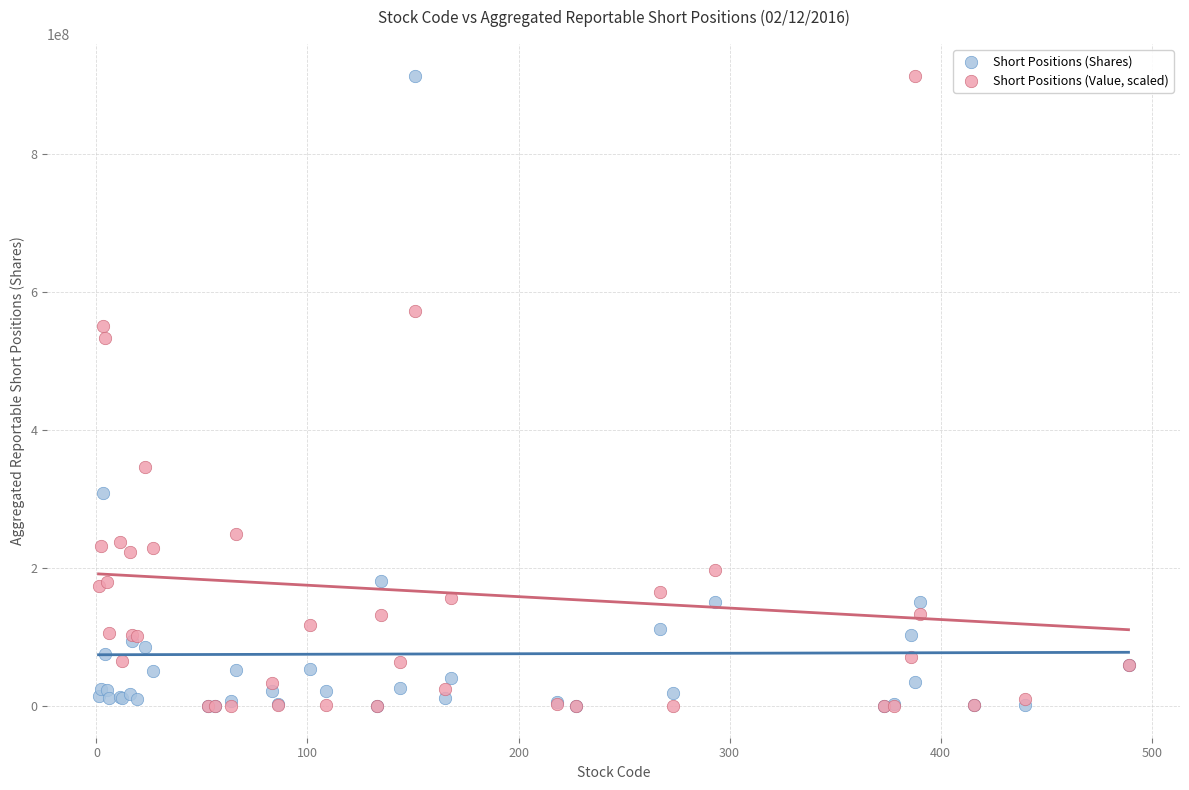

In the Short Positions (Value, scaled) series, what Y value is closest to 456771050?

533751258.7